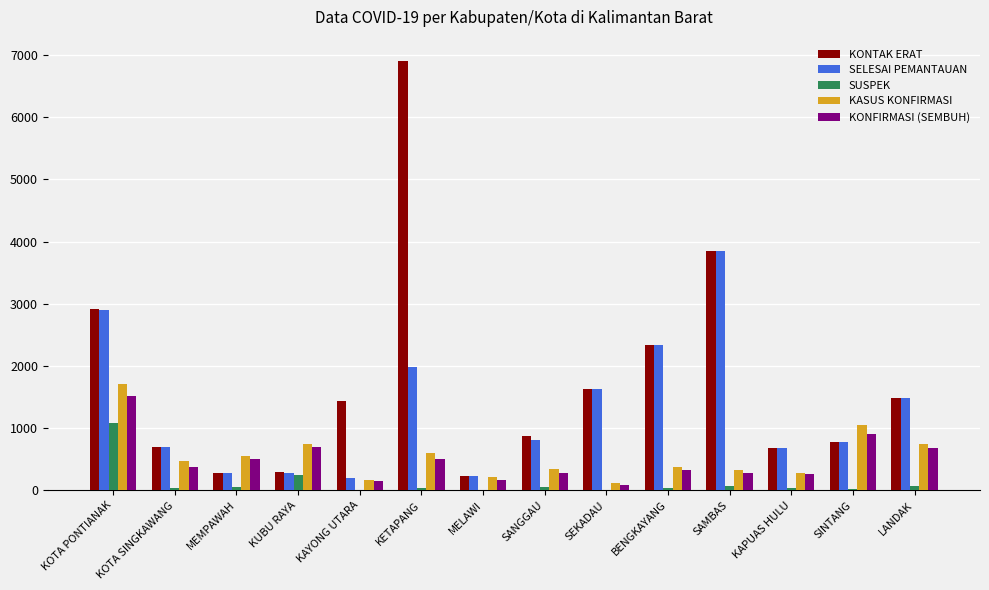

Which series has the largest range (max minus min)?

KONTAK ERAT